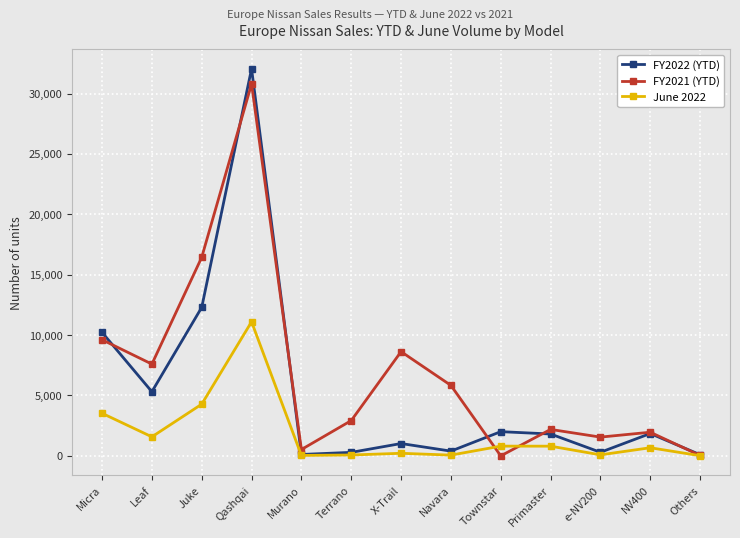

List the series in order of their overall mean, lowest first.

June 2022, FY2022 (YTD), FY2021 (YTD)